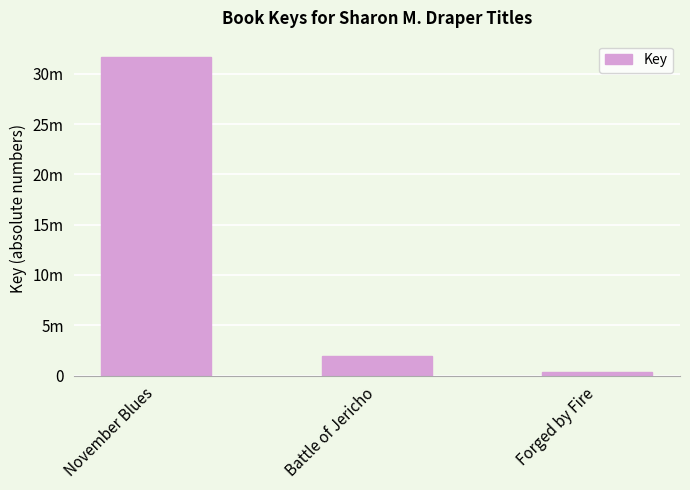

Which category has the lowest value across all series?

Forged by Fire